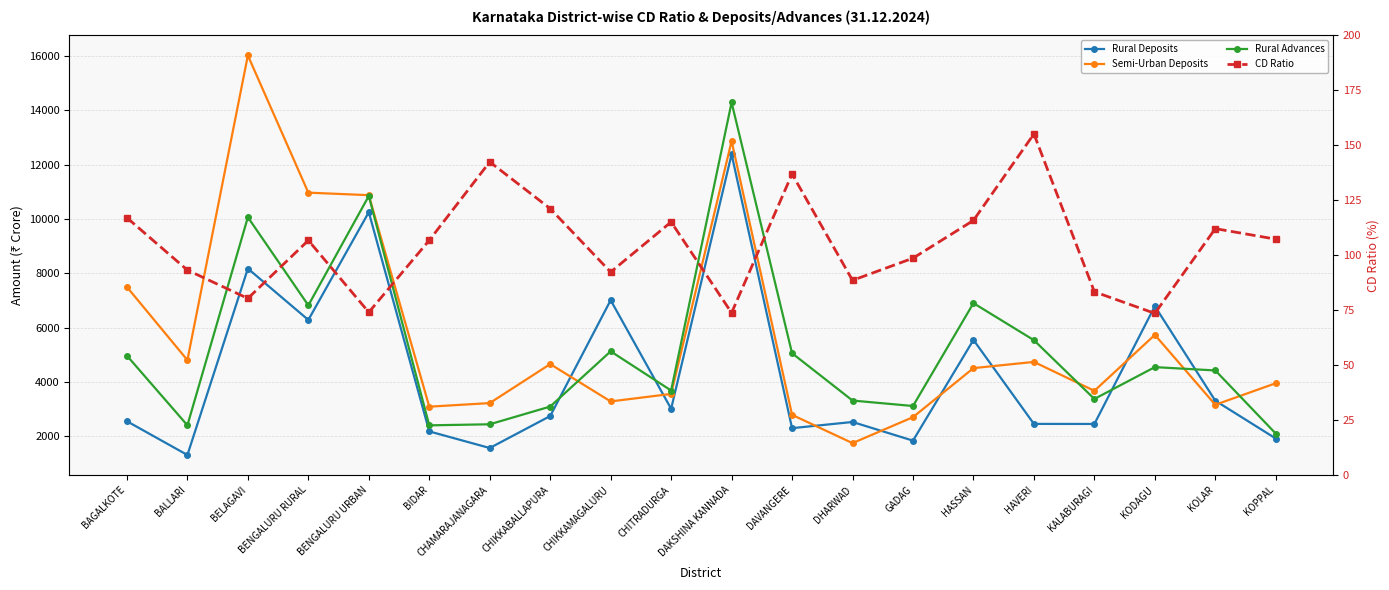

At which label does Rural Advances reach its minimum?

KOPPAL